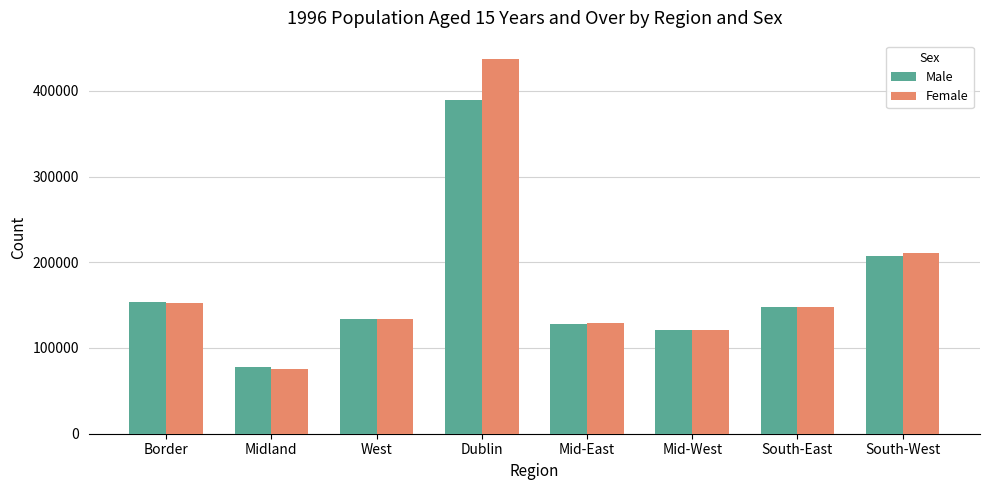

List the series in order of their overall mean, highest first.

Female, Male